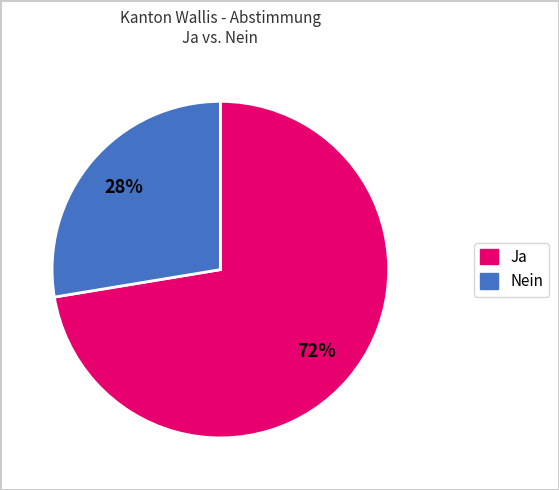

Approximately how many times larger is the value at Nein compared to Ja?

0.4